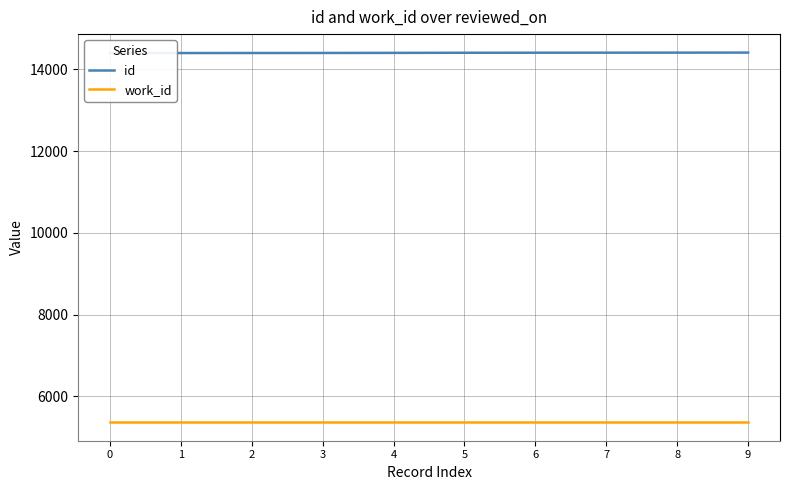

What is the maximum value for work_id?

5366